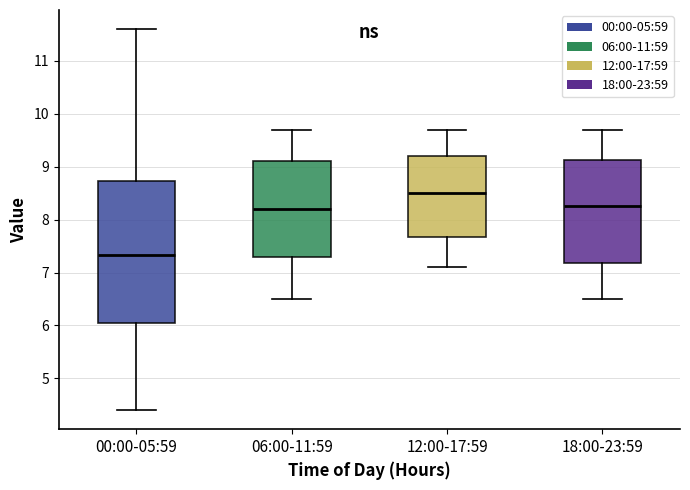

Reading left to right, transcribe this box plot: for each box, give where its median line is, the range the box spans, and where its two whiskers end, as read against the y-axis. The values are not printed on the chart, so give them approximately, as read against the axis.

00:00-05:59: median 7.3, box 6.1 to 8.7, whiskers 4.4 to 11.6
06:00-11:59: median 8.2, box 7.3 to 9.1, whiskers 6.5 to 9.7
12:00-17:59: median 8.5, box 7.7 to 9.2, whiskers 7.1 to 9.7
18:00-23:59: median 8.3, box 7.2 to 9.1, whiskers 6.5 to 9.7